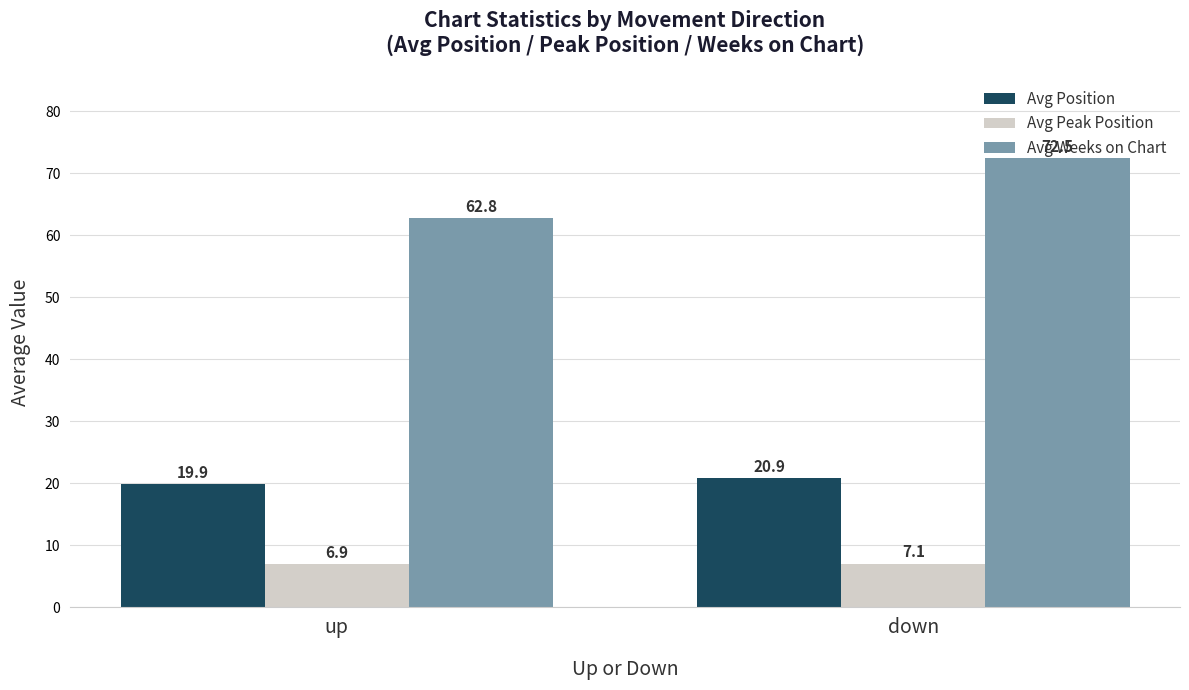

How many values in the Avg Weeks on Chart series are below 72?

1